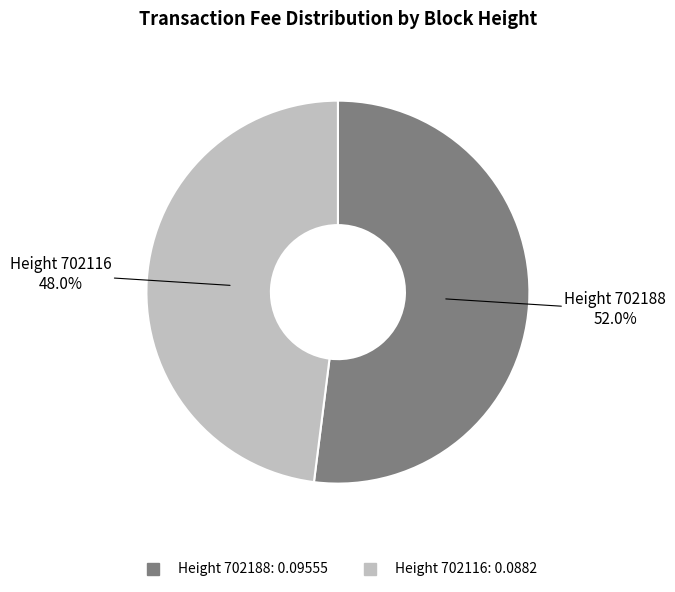

Does any single category account for the majority?

Yes